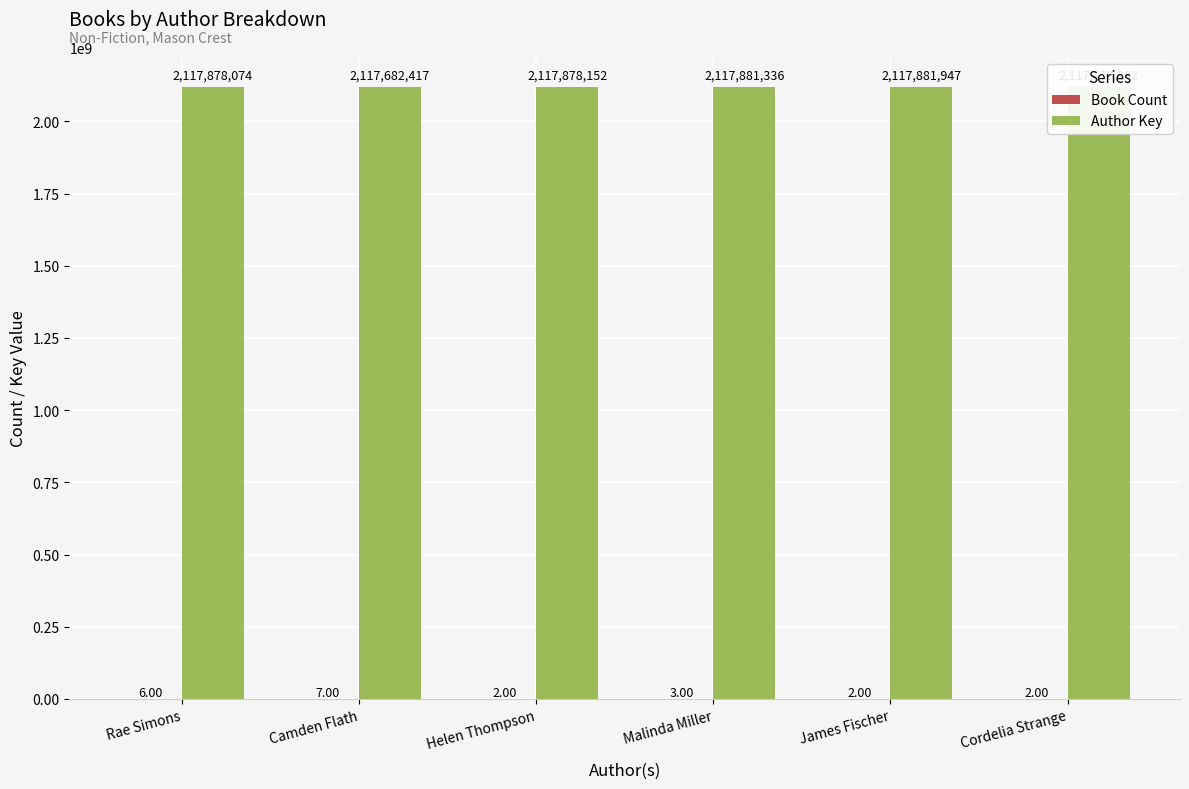

Which series changed the most between Camden Flath and Helen Thompson?

Author Key